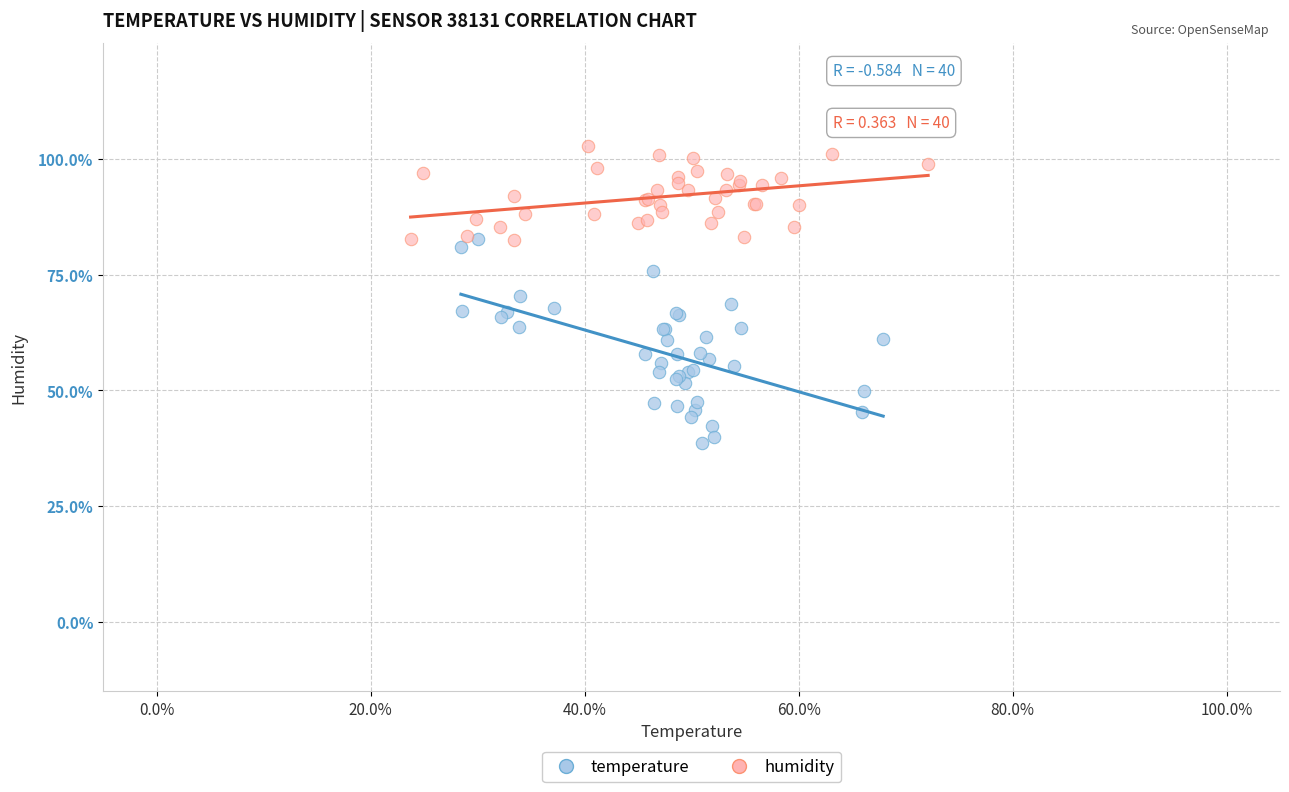

Which series reaches the minimum Y coordinate?

temperature